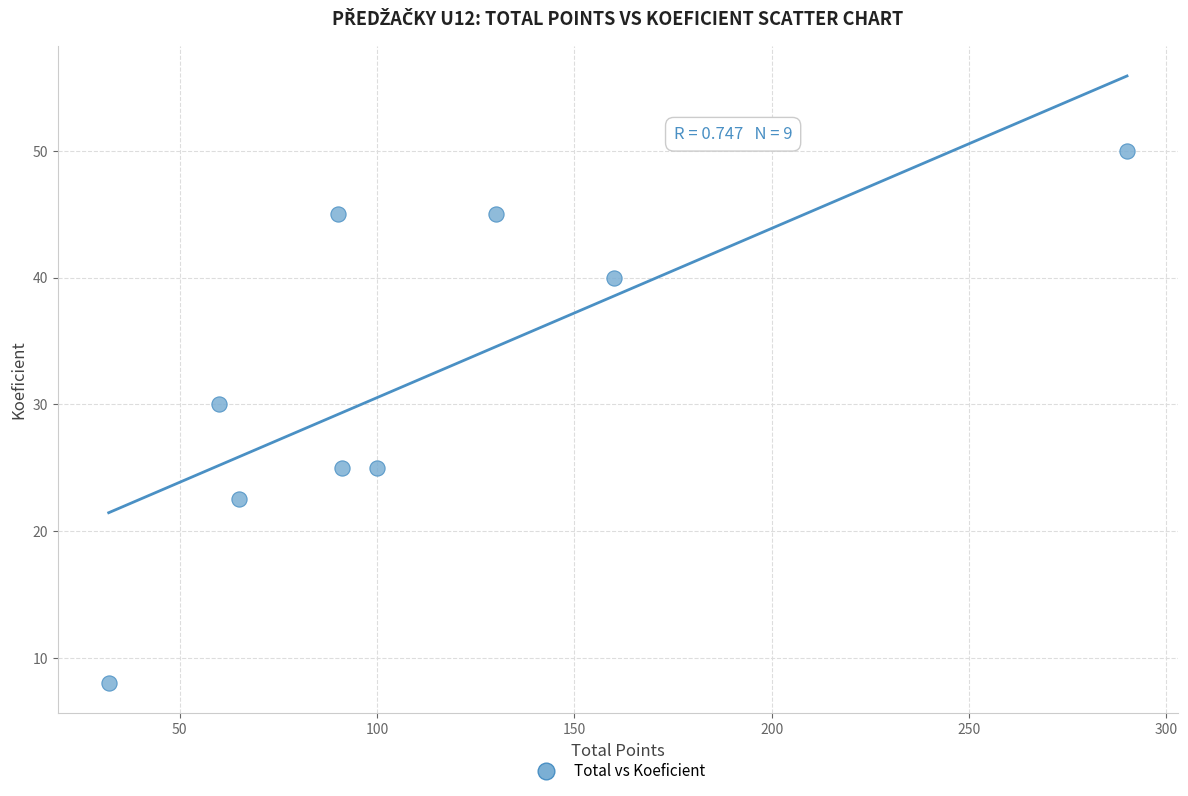

What Y value in the scatter plot is closest to 29?

30.0